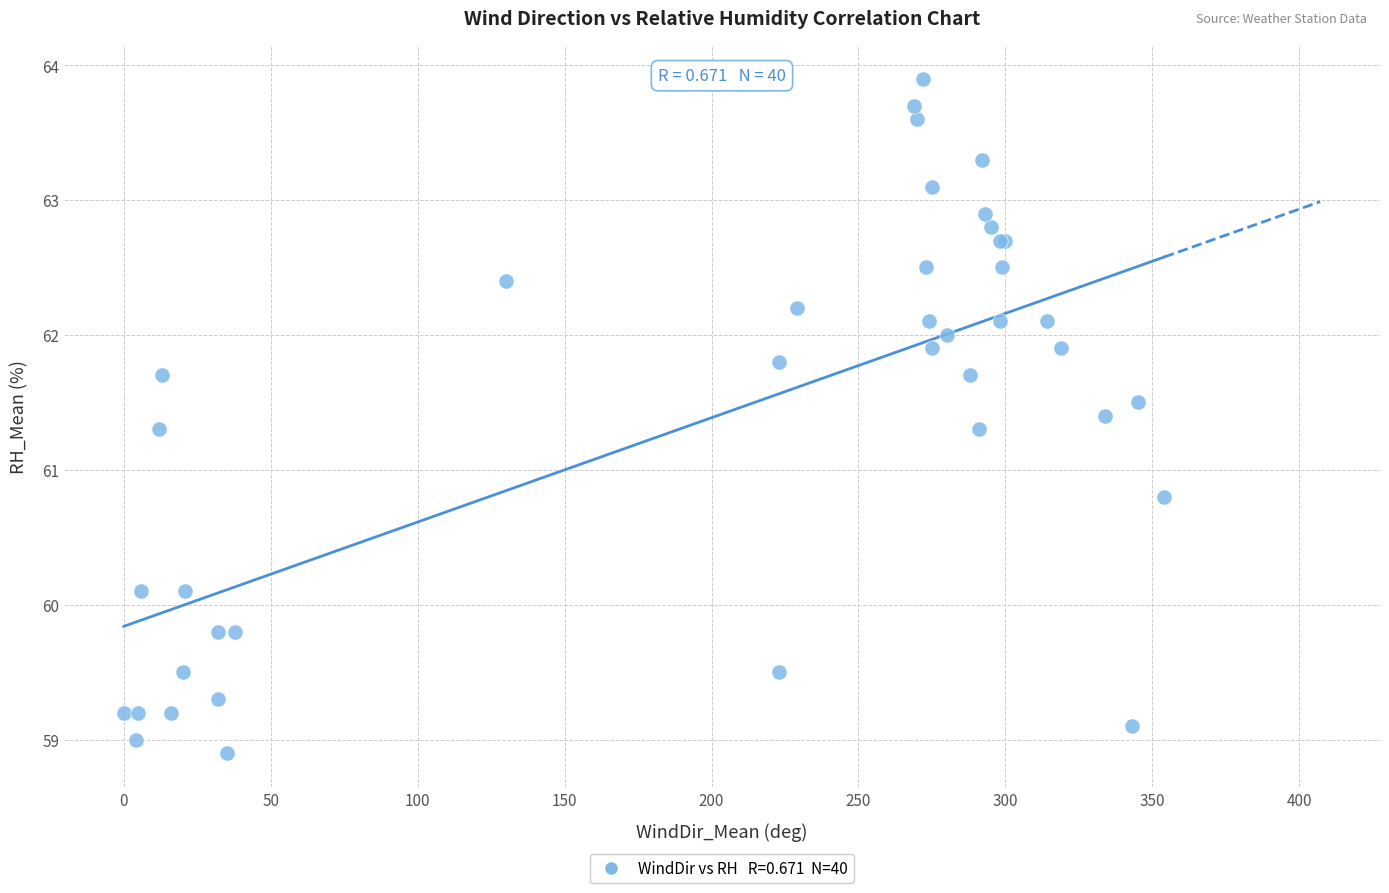

What Y value in the scatter plot is closest to 61?

60.8